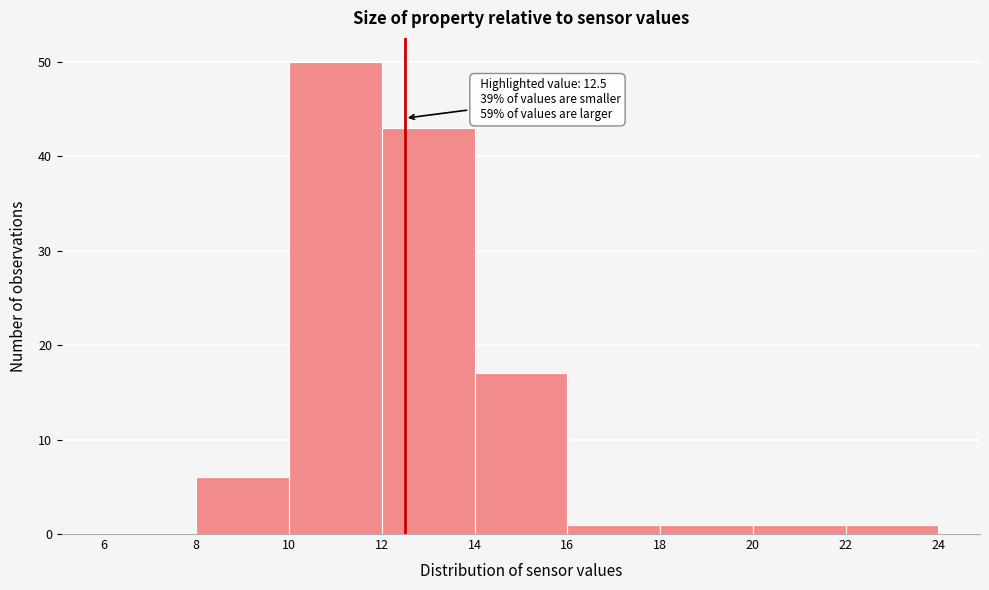

Over which range of the x-axis is the bar tallest?

10 to 12